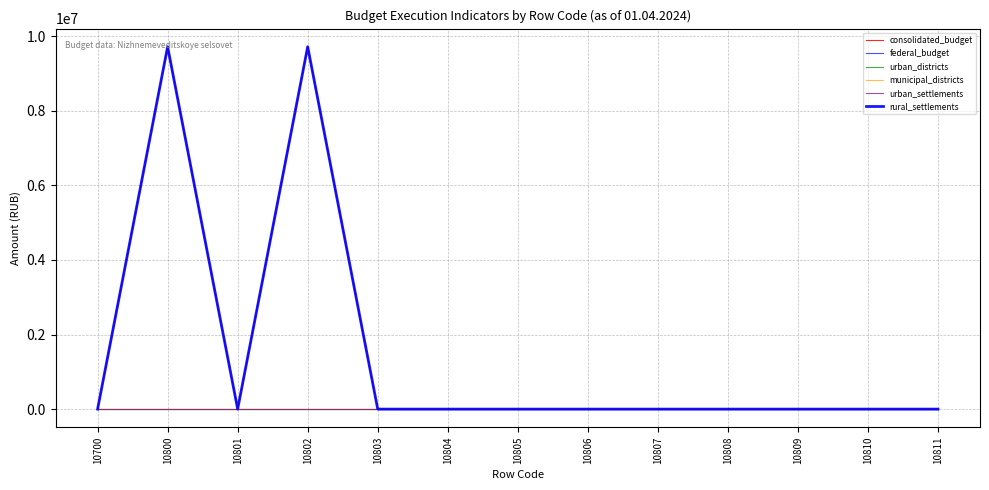

Does the chart display data point markers on the line(s)?

No